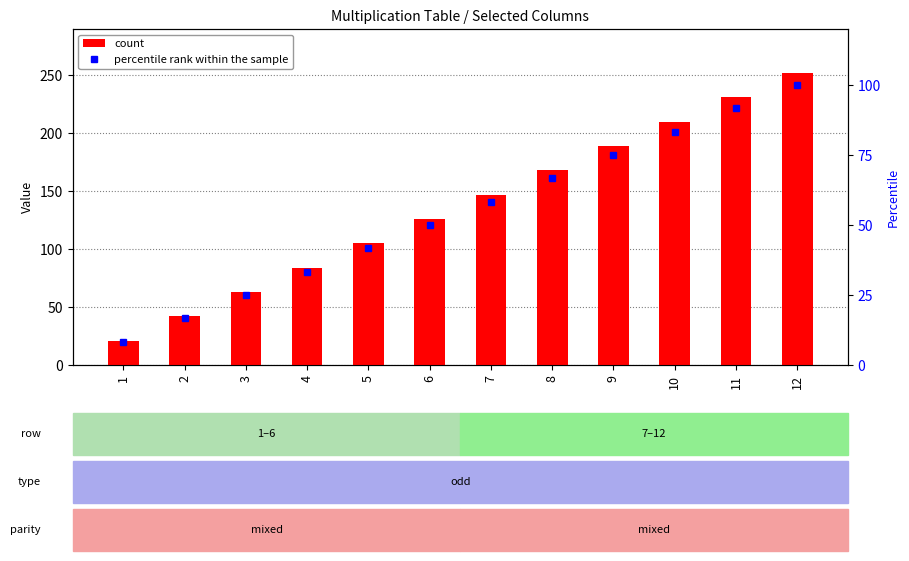

True or false: percentile rank within the sample has a value of 75.0 at 9.

True